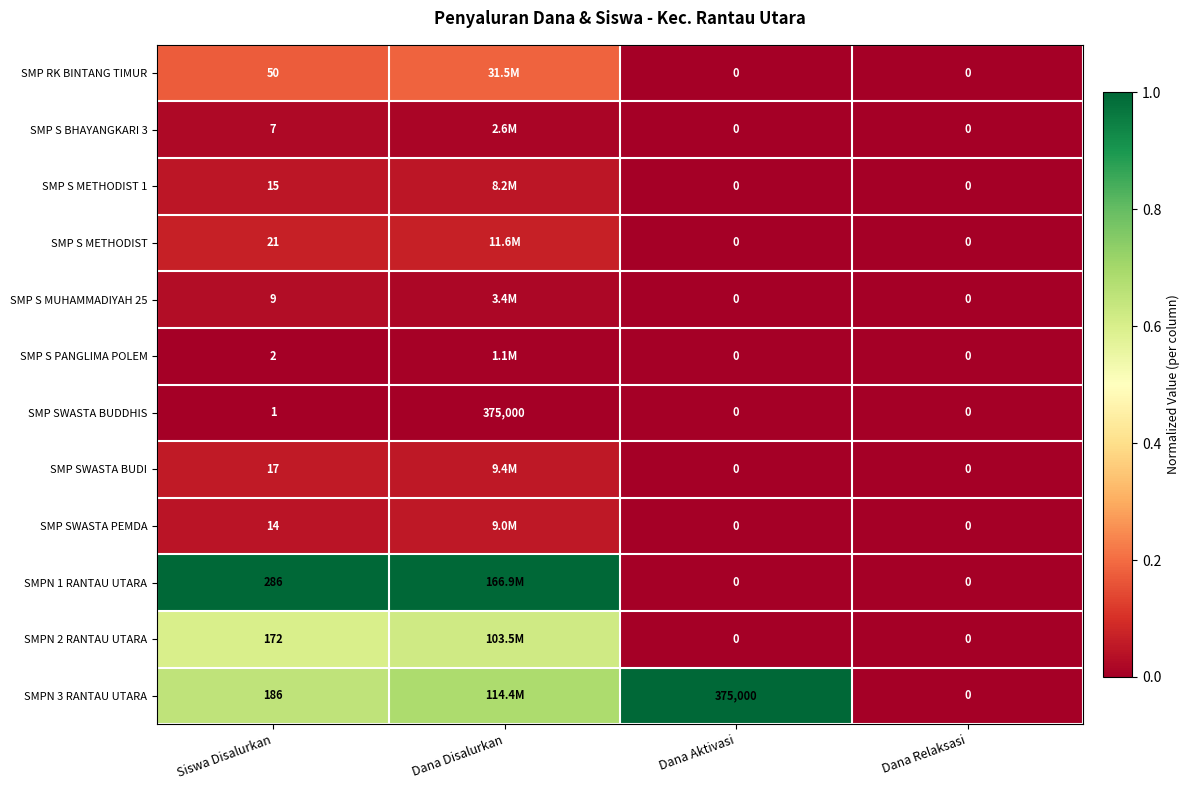

Which category has the lowest value across all series?

Dana Aktivasi